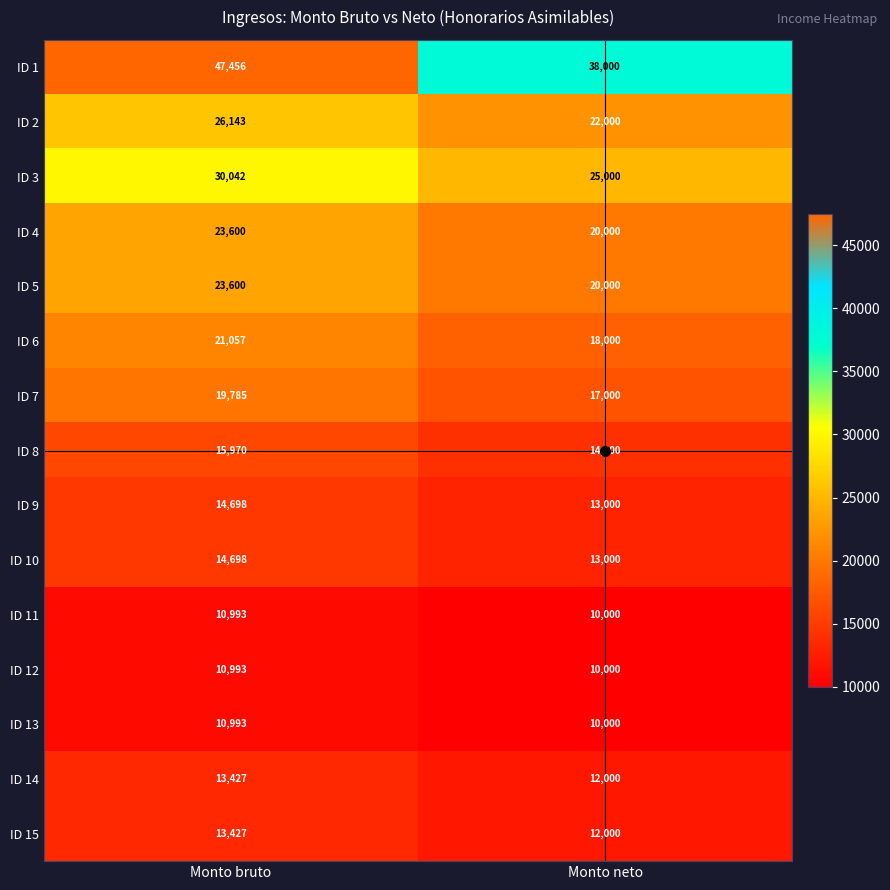

What is the total value across all series at Monto neto?

254000